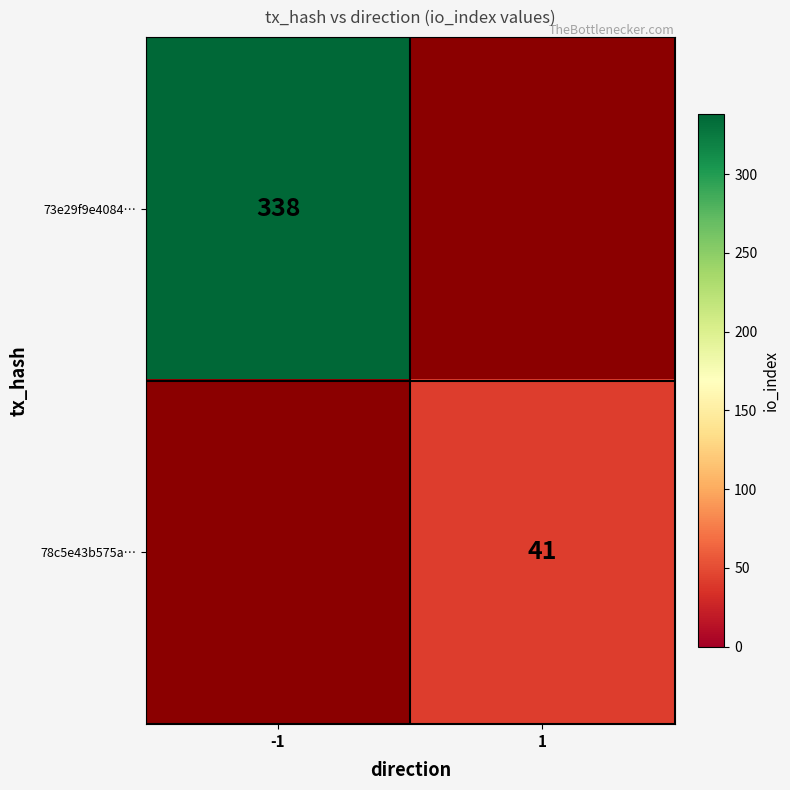

Is the value of 73e29f9e4084… at -1 greater than the value of 78c5e43b575a… at 1?

Yes